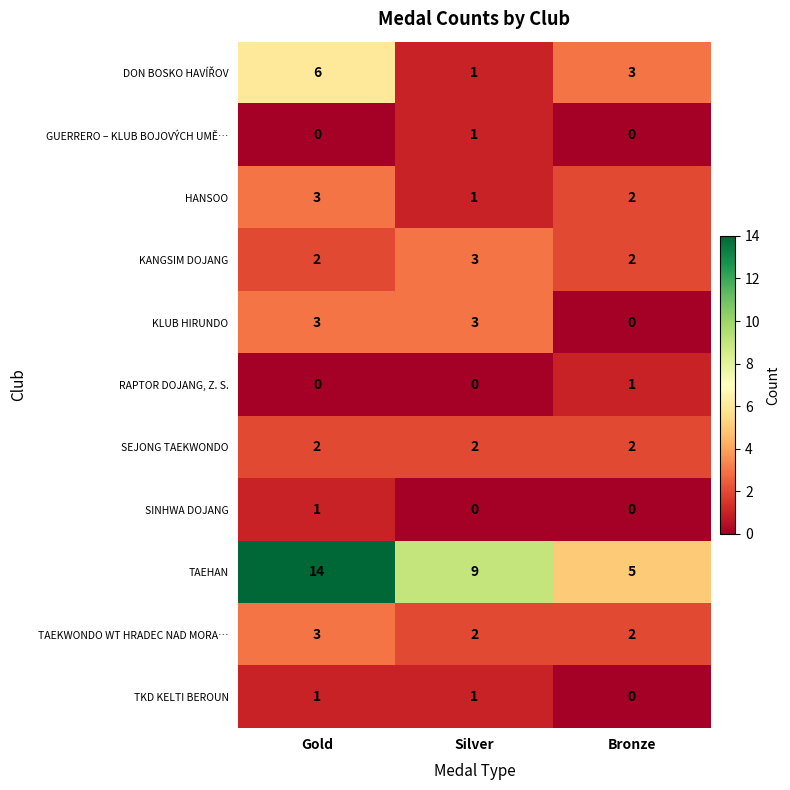

What is the greatest value displayed?

14